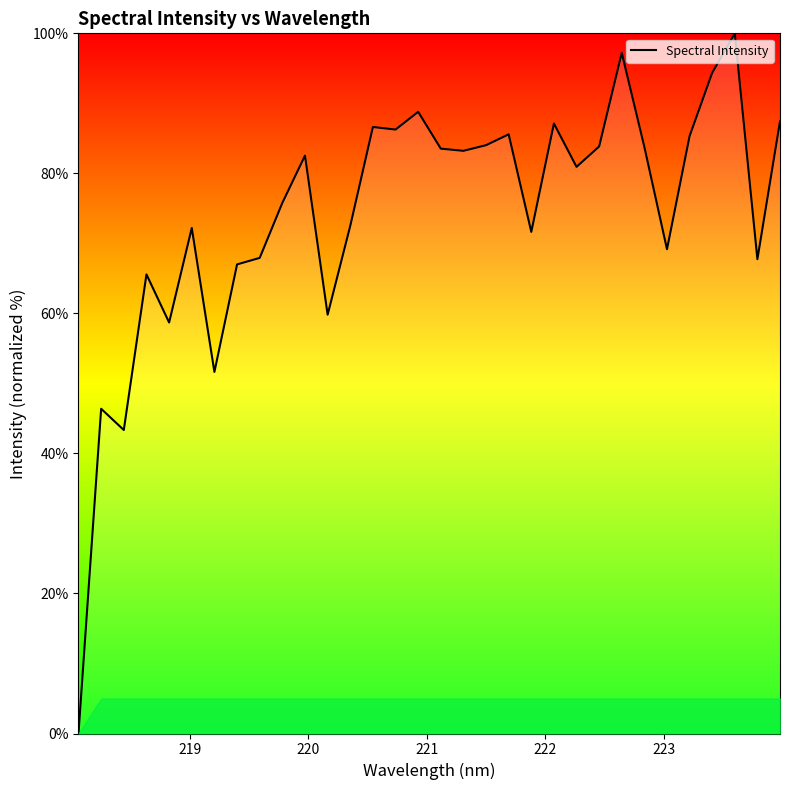

What is the maximum value shown in the chart?

100.0